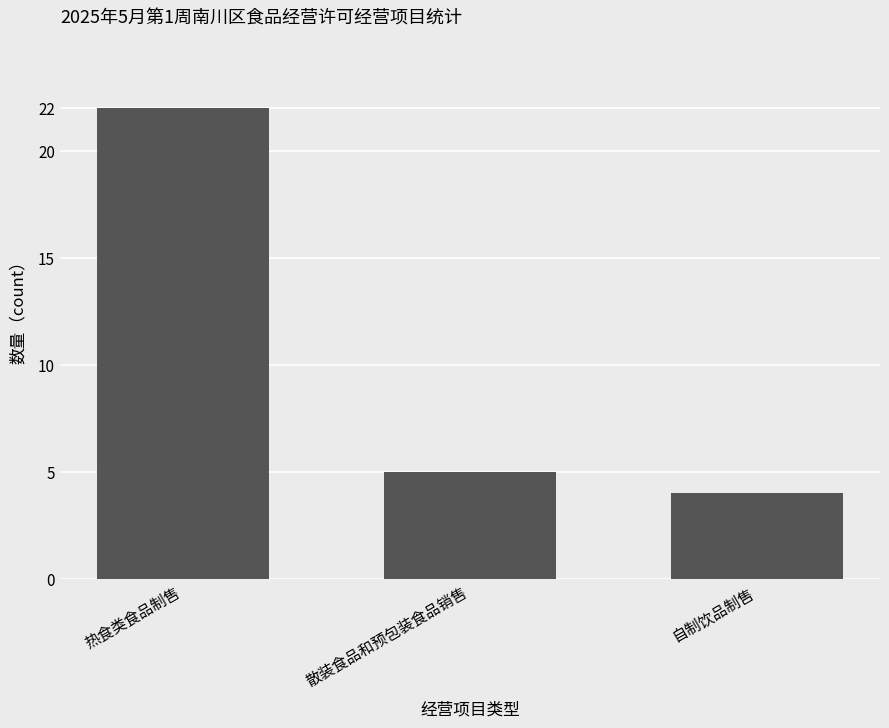

What is the change in value from 散装食品和预包装食品销售 to 自制饮品制售?

-1